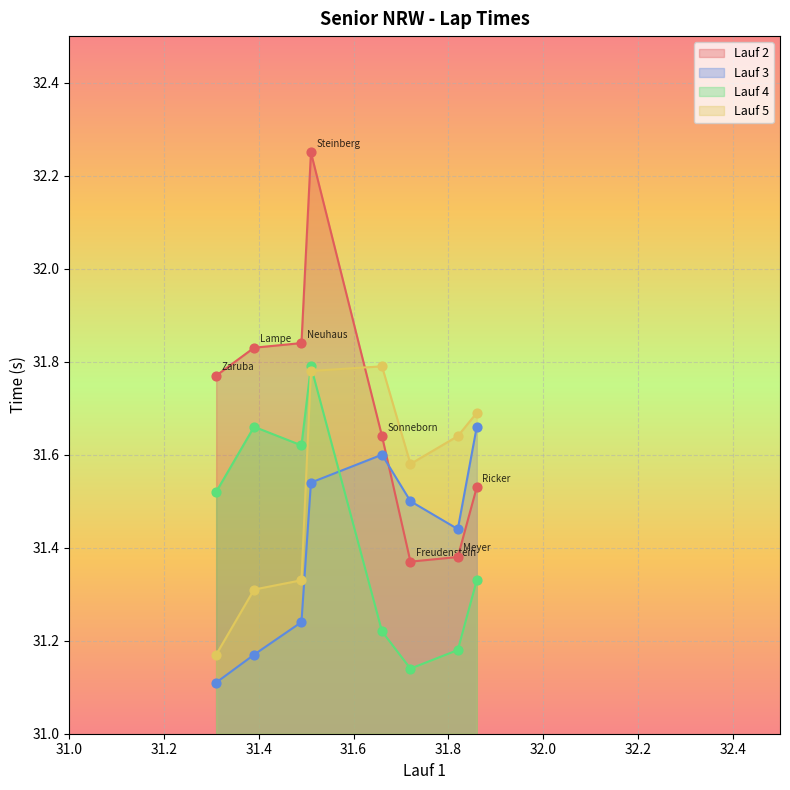

Which series has the largest total across all categories?

Lauf 2